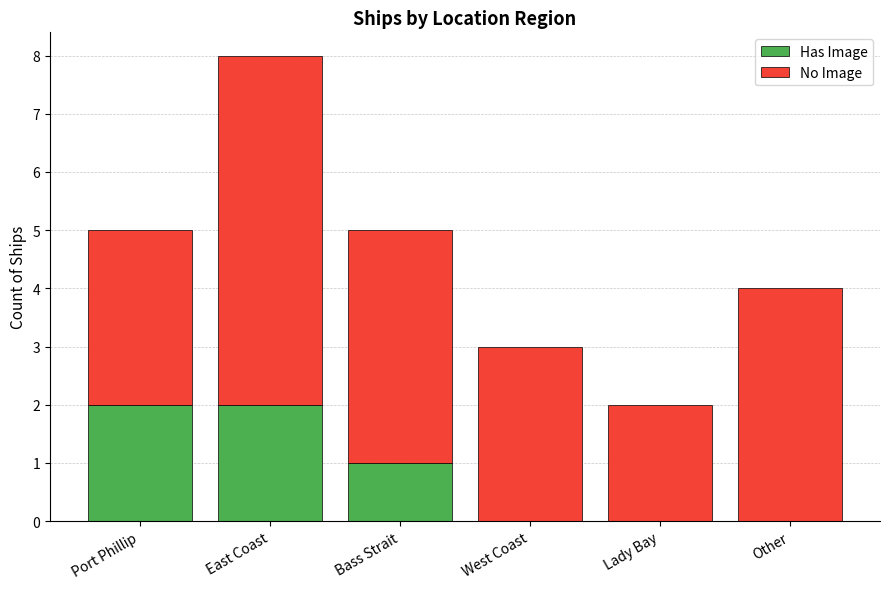

Is it true that Has Image equals 0 at West Coast?

True